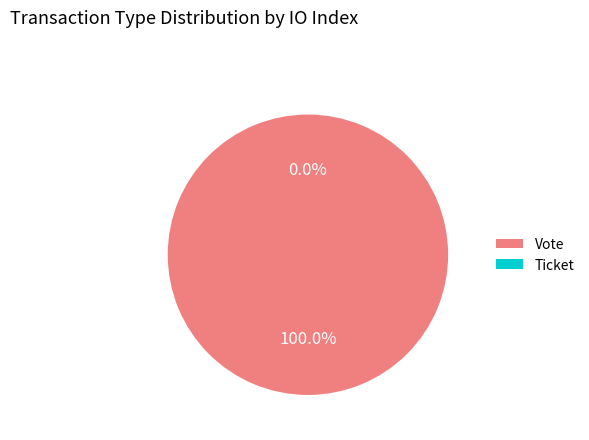

Which category has the smallest portion of the pie?

Ticket